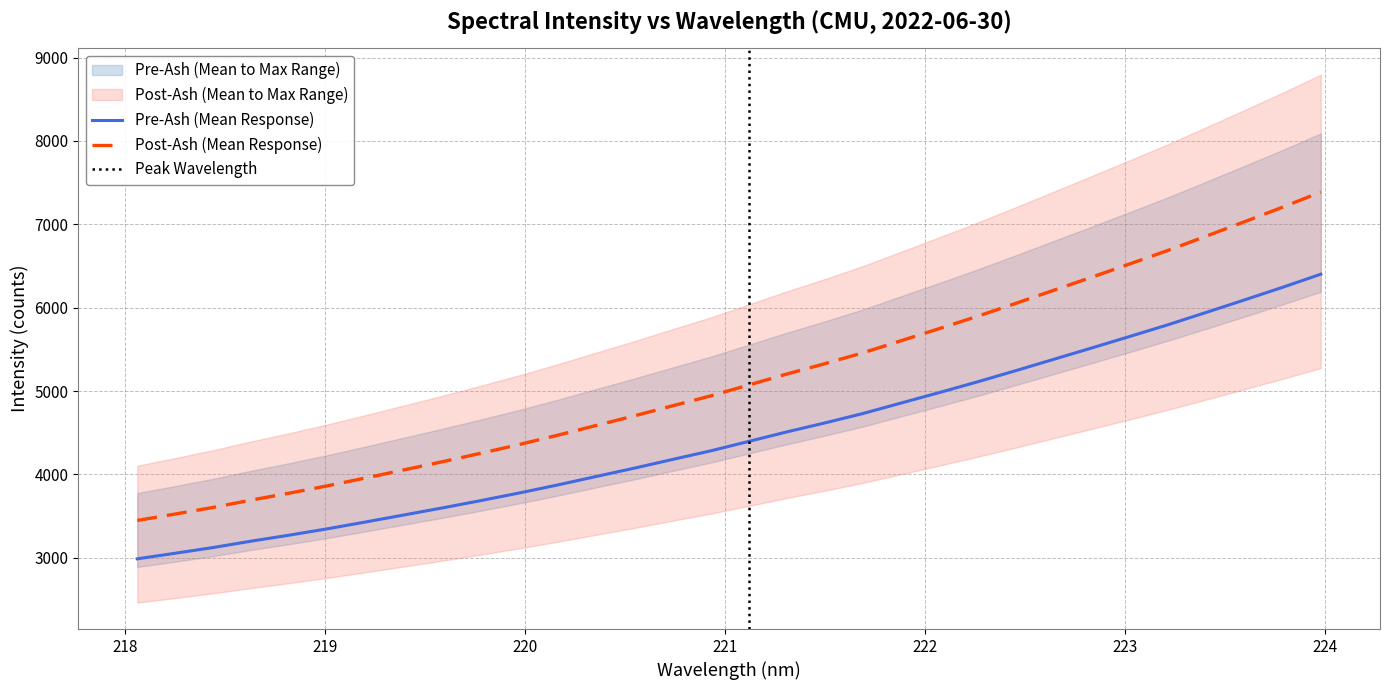

True or false: x has more than 0 points higher than both neighbors.

False